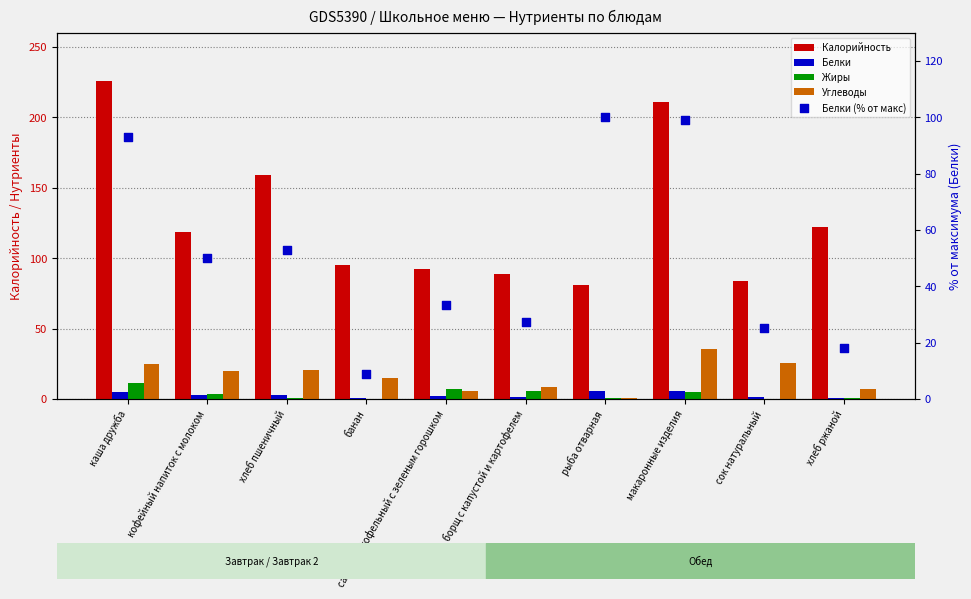

What is the total value across all series at борщ с капустой и картофелем?

131.6